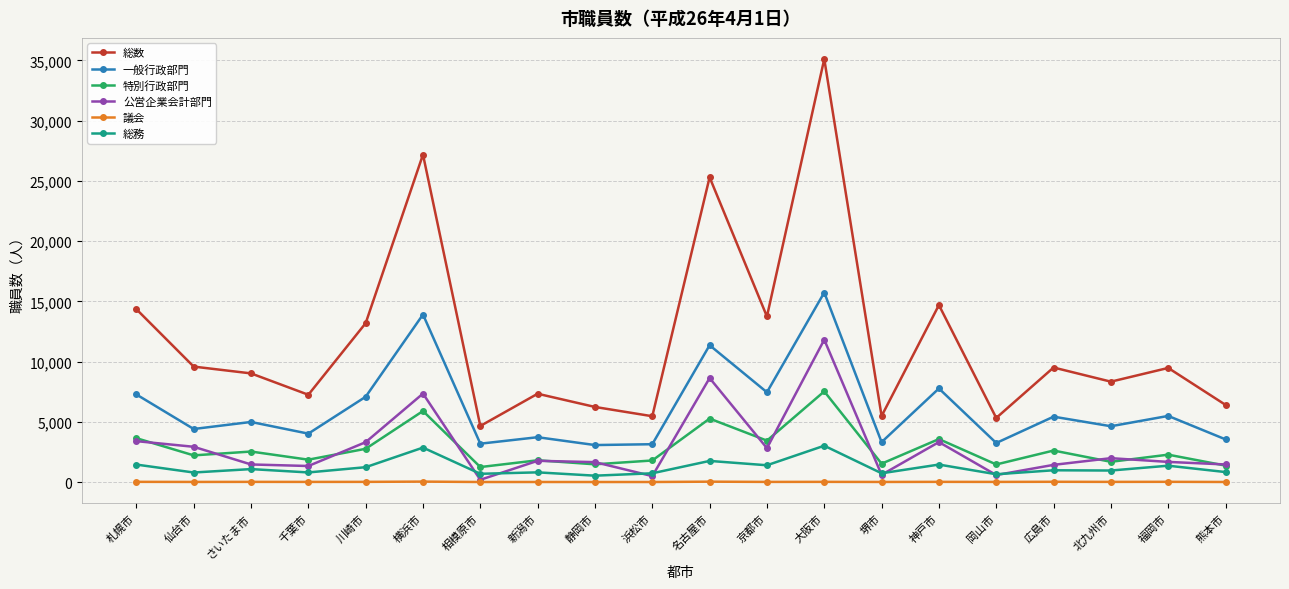

What is the highest value of the 特別行政部門 series?

7539